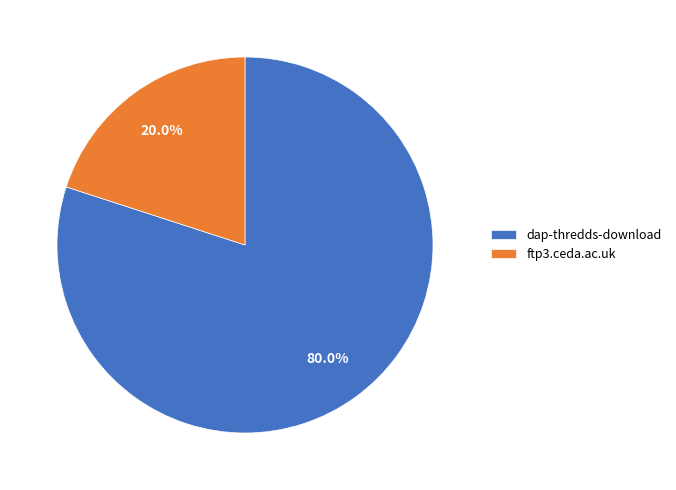

What is the largest slice in the pie chart?

dap-thredds-download